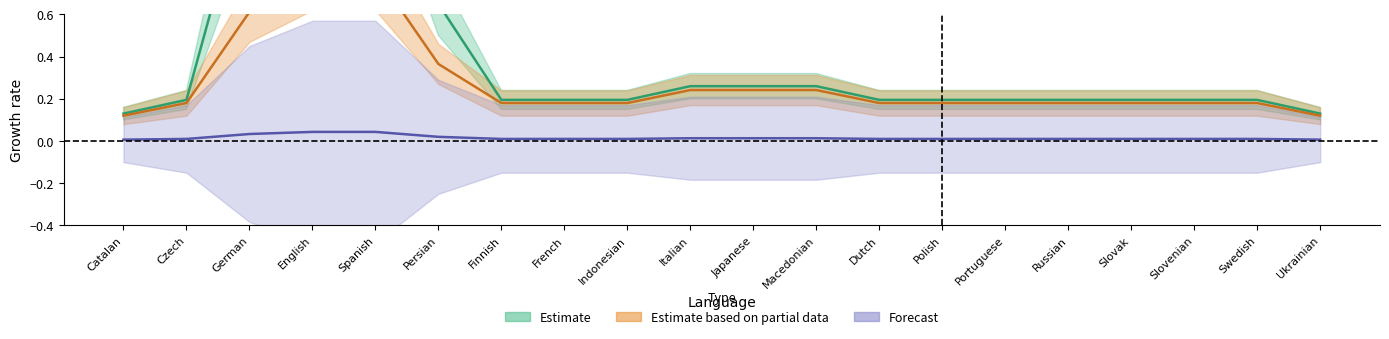

Reading left to right, what are all the values shown in this chart?

translated: 0.1	0.2	1.3	1.7	1.7	0.6	0.2	0.2	0.2	0.3	0.3	0.3	0.2	0.2	0.2	0.2	0.2	0.2	0.2	0.1
total_words: 0.1	0.2	0.6	0.8	0.8	0.4	0.2	0.2	0.2	0.2	0.2	0.2	0.2	0.2	0.2	0.2	0.2	0.2	0.2	0.1
translated_percent: 0.0	0.0	0.0	0.0	0.0	0.0	0.0	0.0	0.0	0.0	0.0	0.0	0.0	0.0	0.0	0.0	0.0	0.0	0.0	0.0